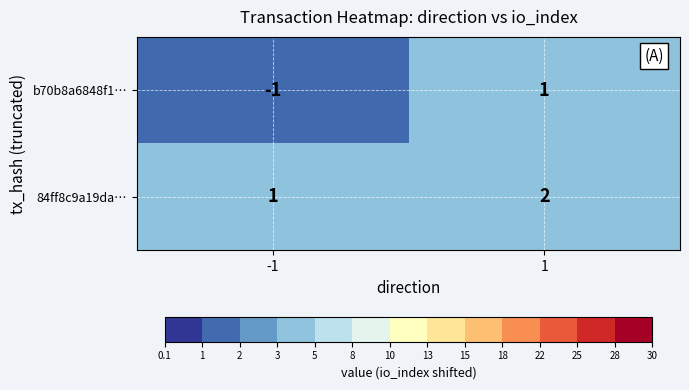

Between -1 and 1, which series saw the biggest shift?

b70b8a6848f1…